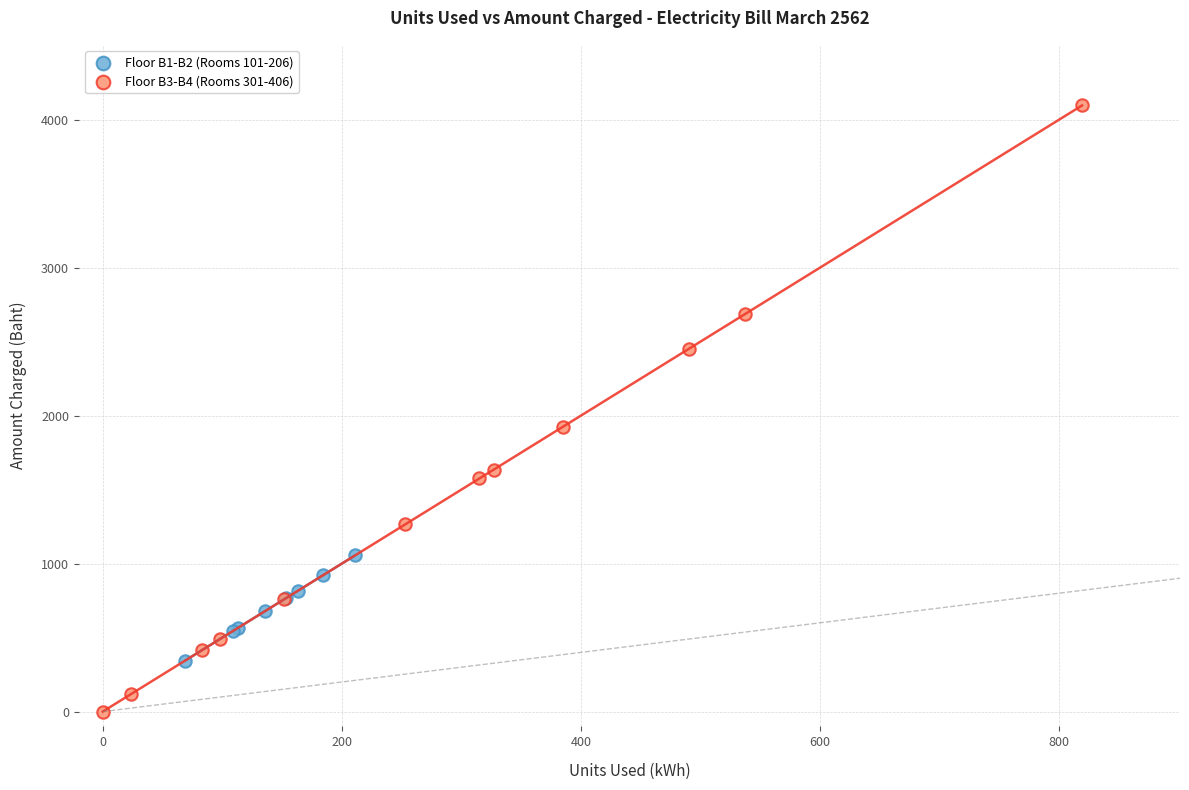

Which series reaches the maximum Y coordinate?

Floor B3-B4 (Rooms 301-406)